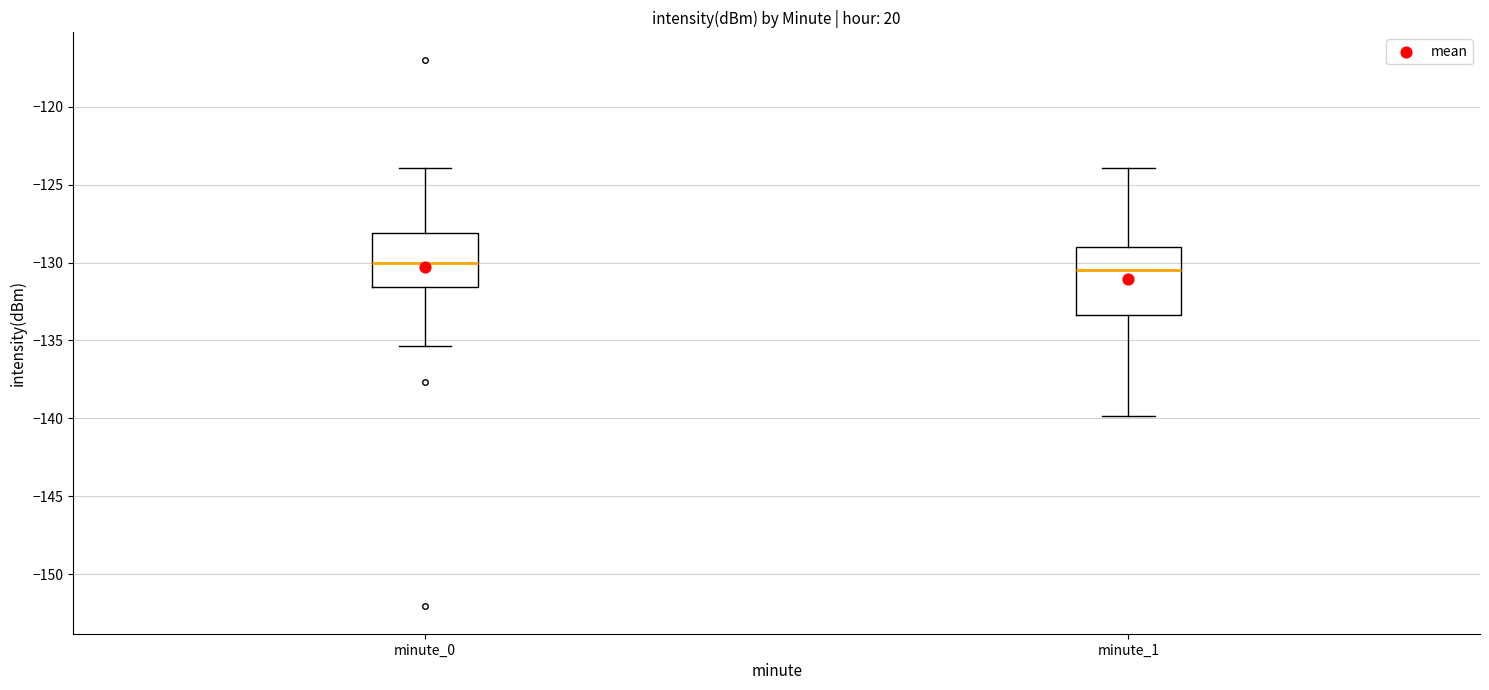

Where does the upper whisker of the box for minute_1 end on the y-axis? The values are not printed on the chart, so give them approximately, as read against the axis.

-124.0